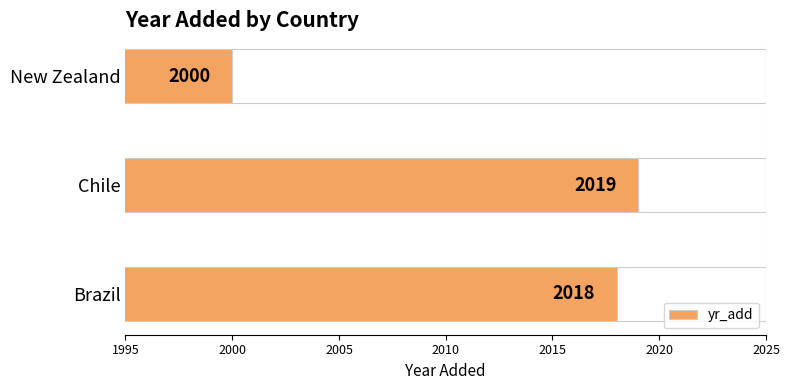

True or false: the data shows 2018 at Brazil.

True